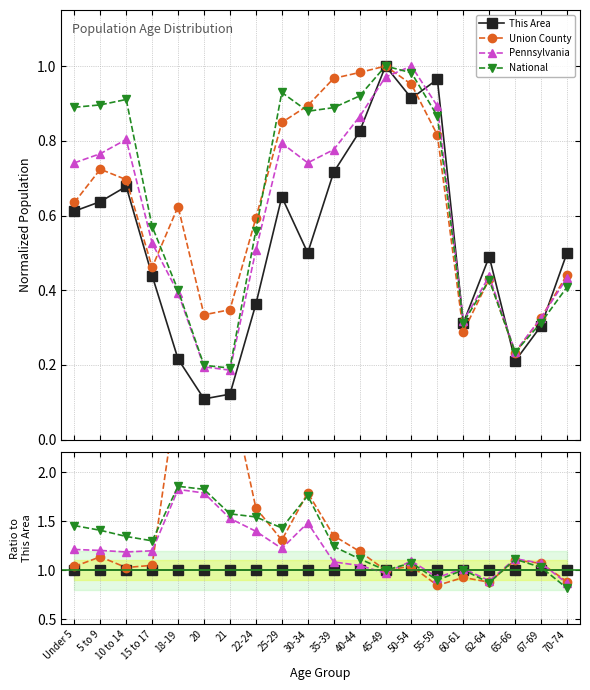

Which series has the largest total across all categories?

Union County